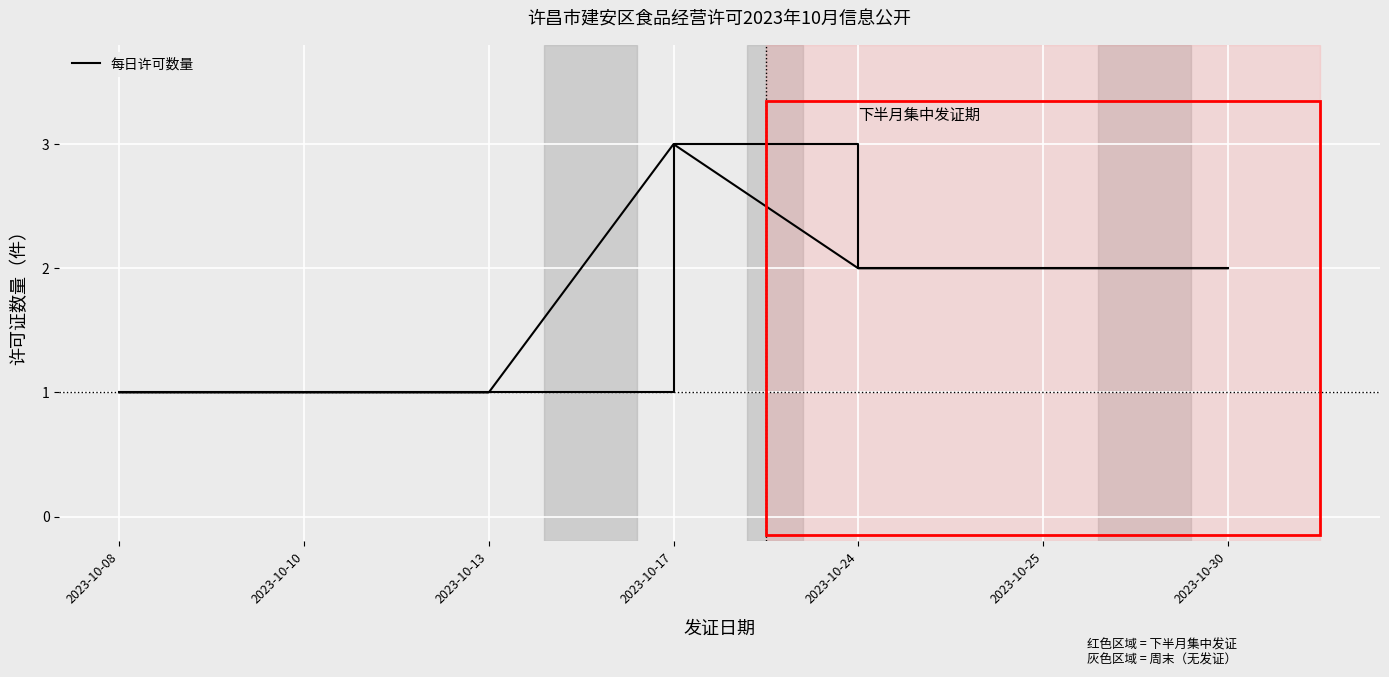

Between 2023-10-25 and 2023-10-17, which is larger?

2023-10-17